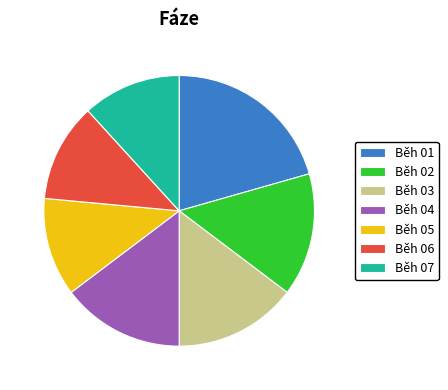

What is the largest slice in the pie chart?

Běh 01